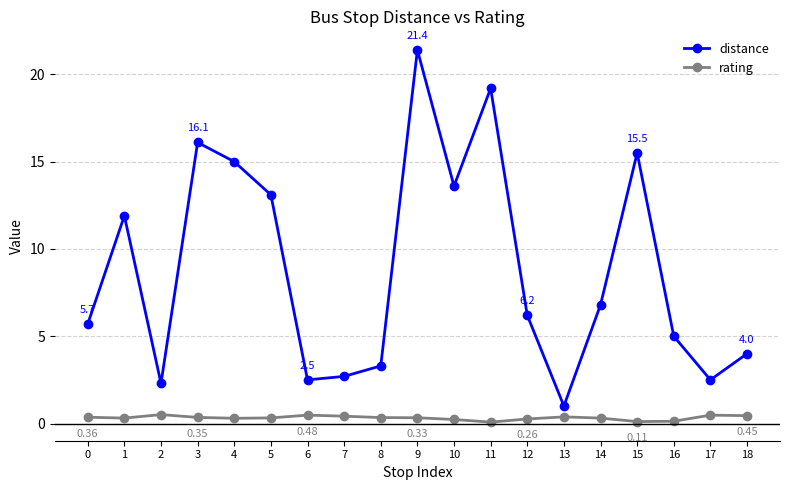

Is it true that distance equals 1.3 at 17?

False